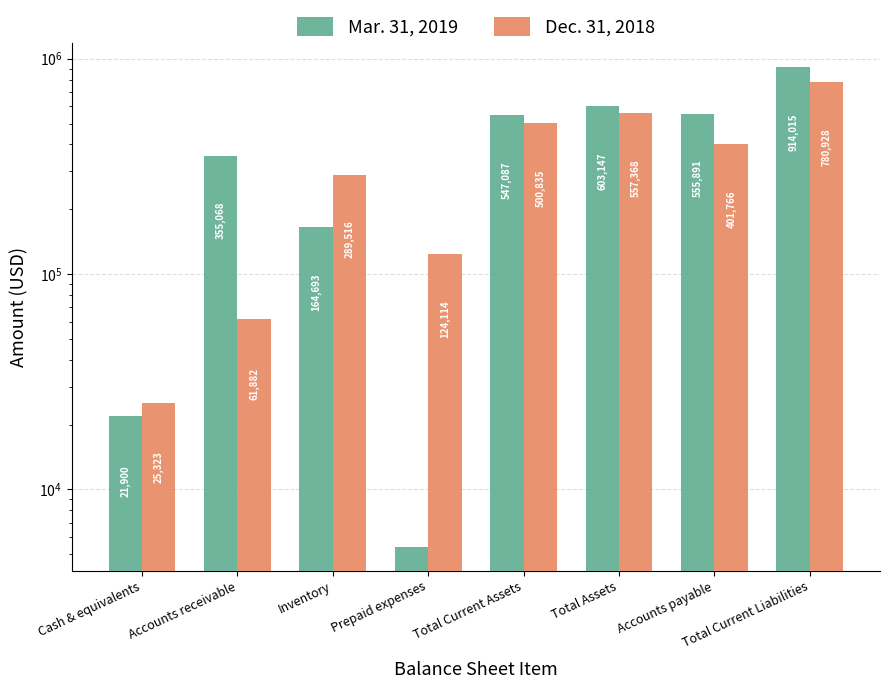

The Dec. 31, 2018 series shows 289516 at Inventory. True or false?

True